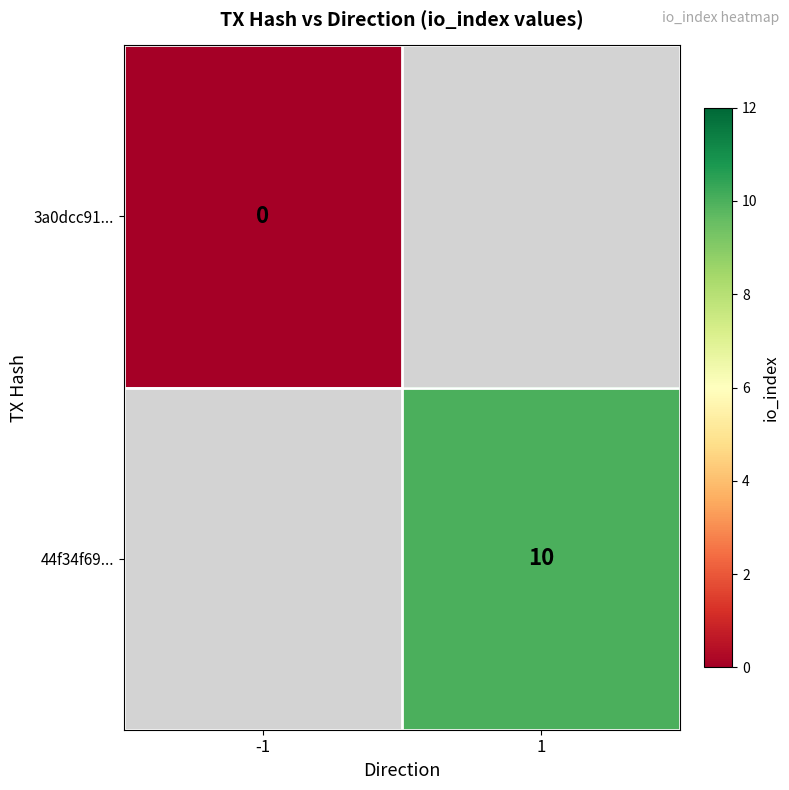

Is it true that 44f34f69... equals 16 at 1?

False